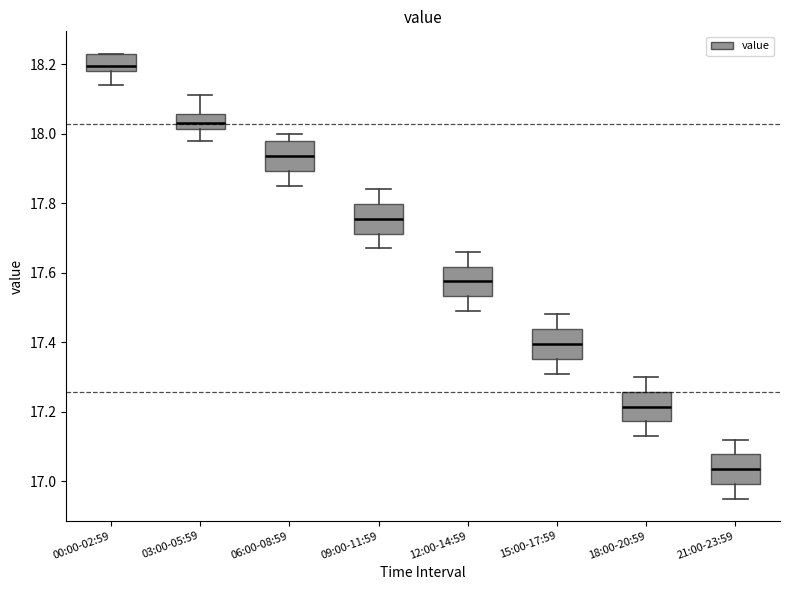

Which box's median line is the lowest?

21:00-23:59